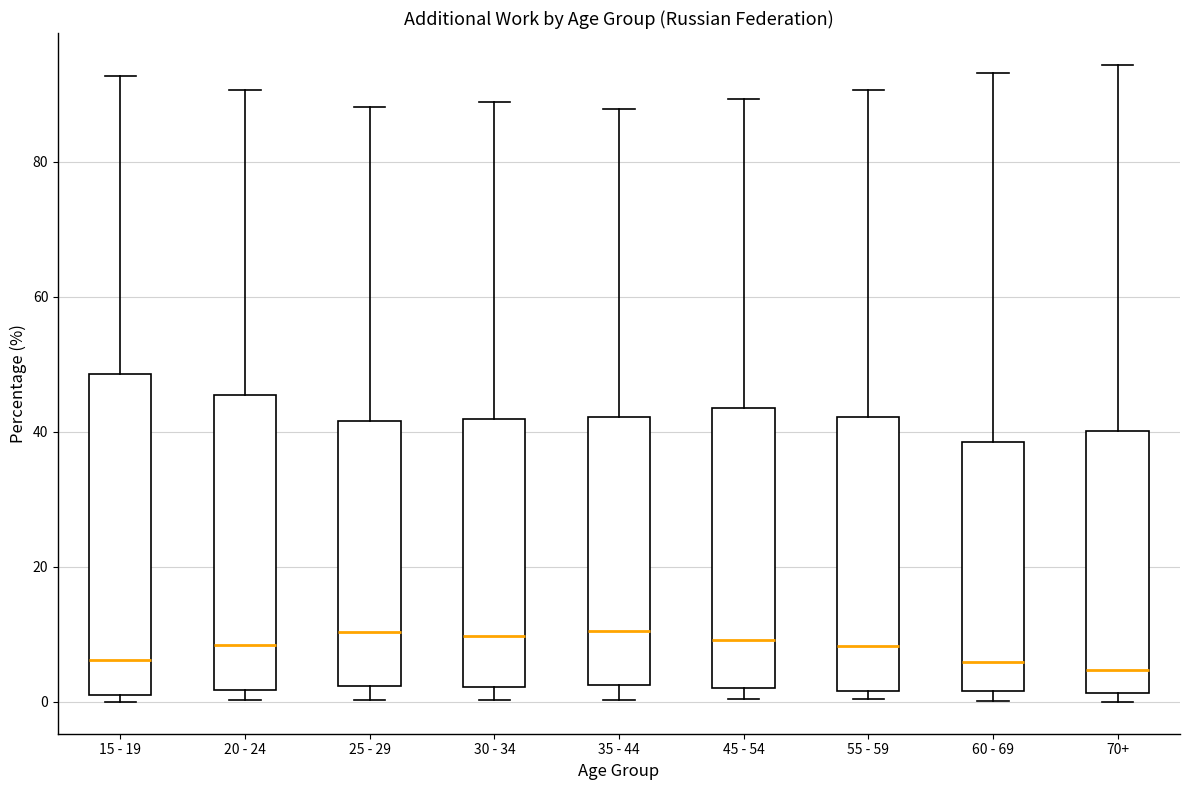

Where does the median line of the box for 25 - 29 sit on the y-axis? The values are not printed on the chart, so give them approximately, as read against the axis.

10